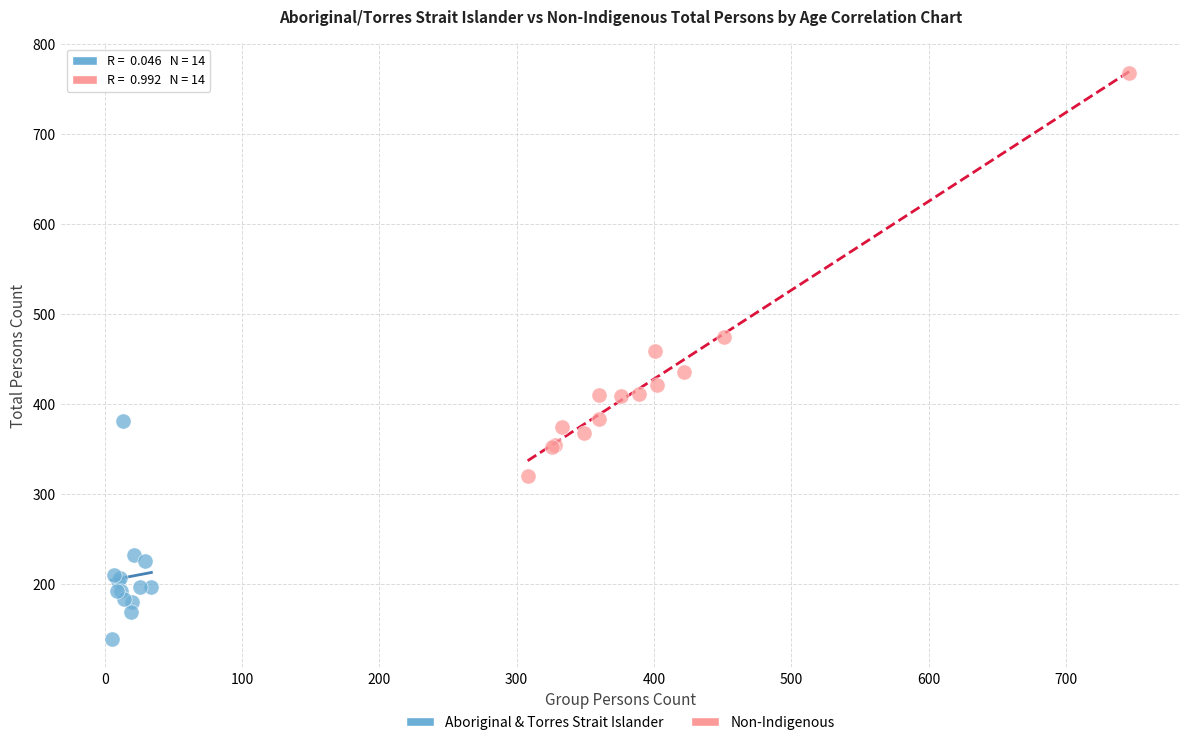

Which series has the widest spread of Y values?

Non-Indigenous